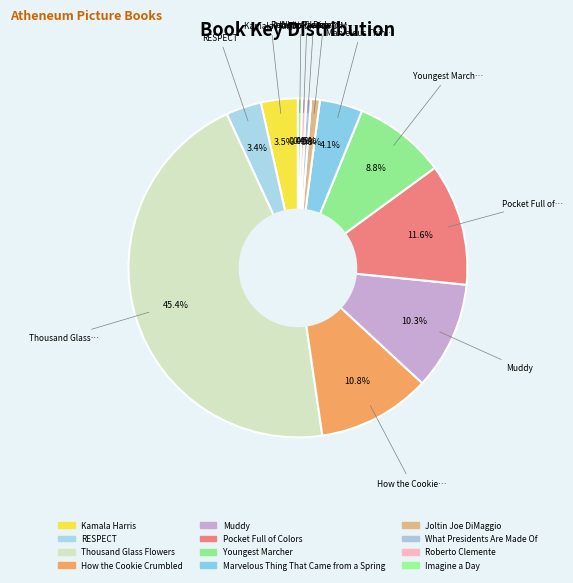

The Kamala Harris slice represents 4% of the pie. True or false?

True